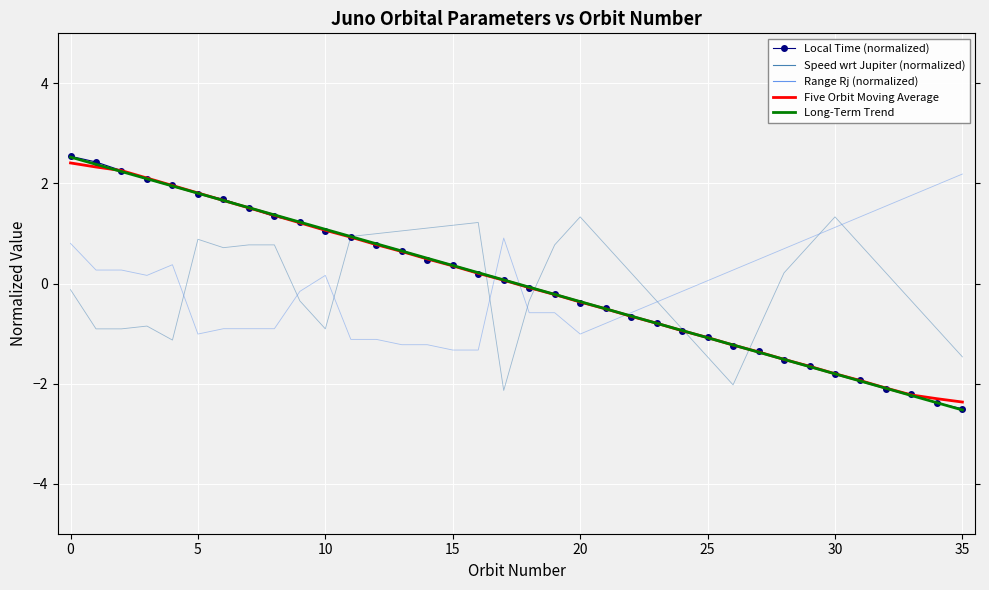

What is the minimum value shown in the chart?

-2.5